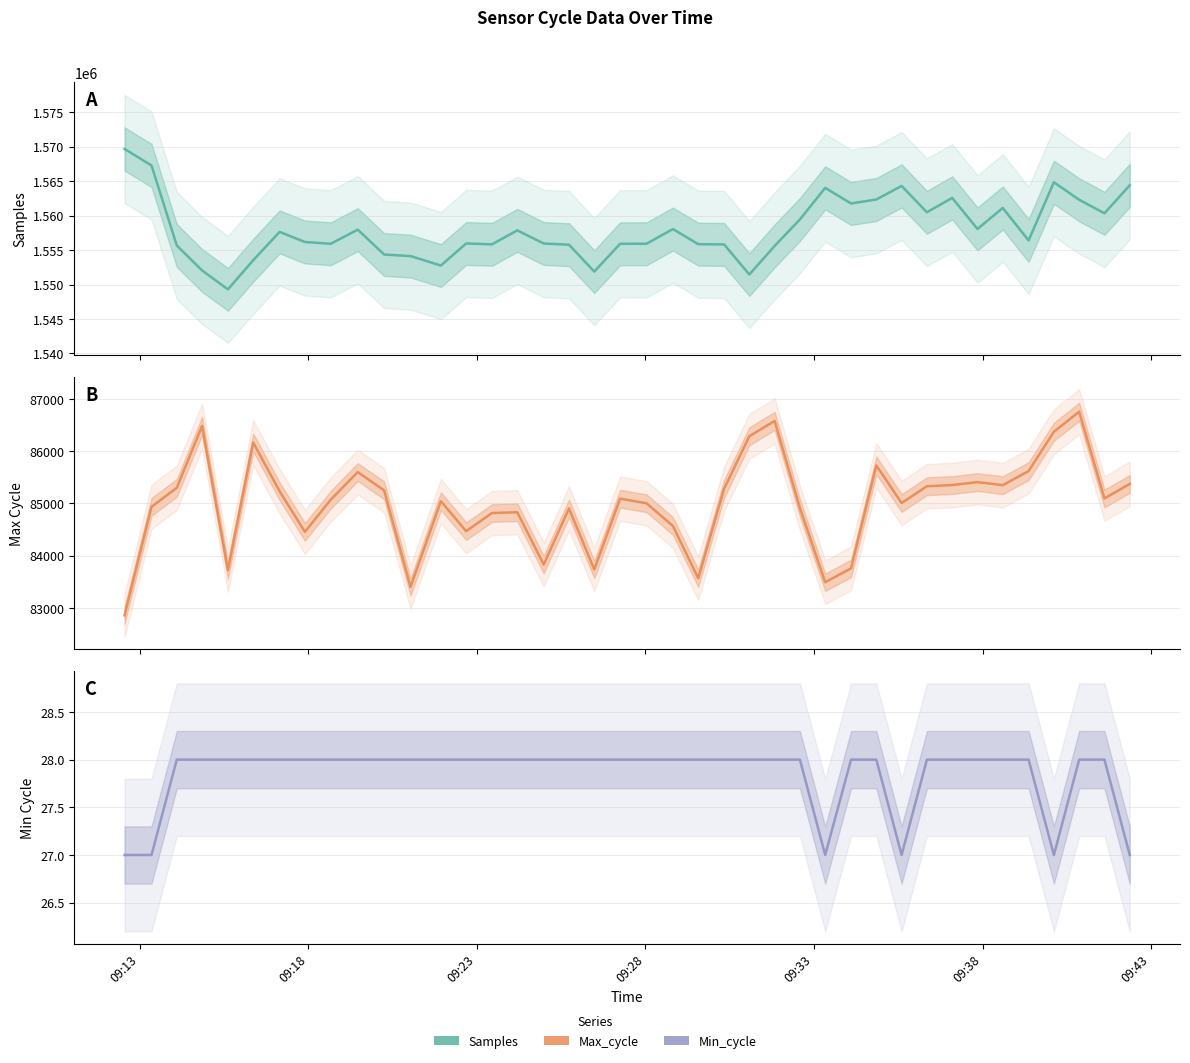

What is the average value of the Min_cycle series?

28